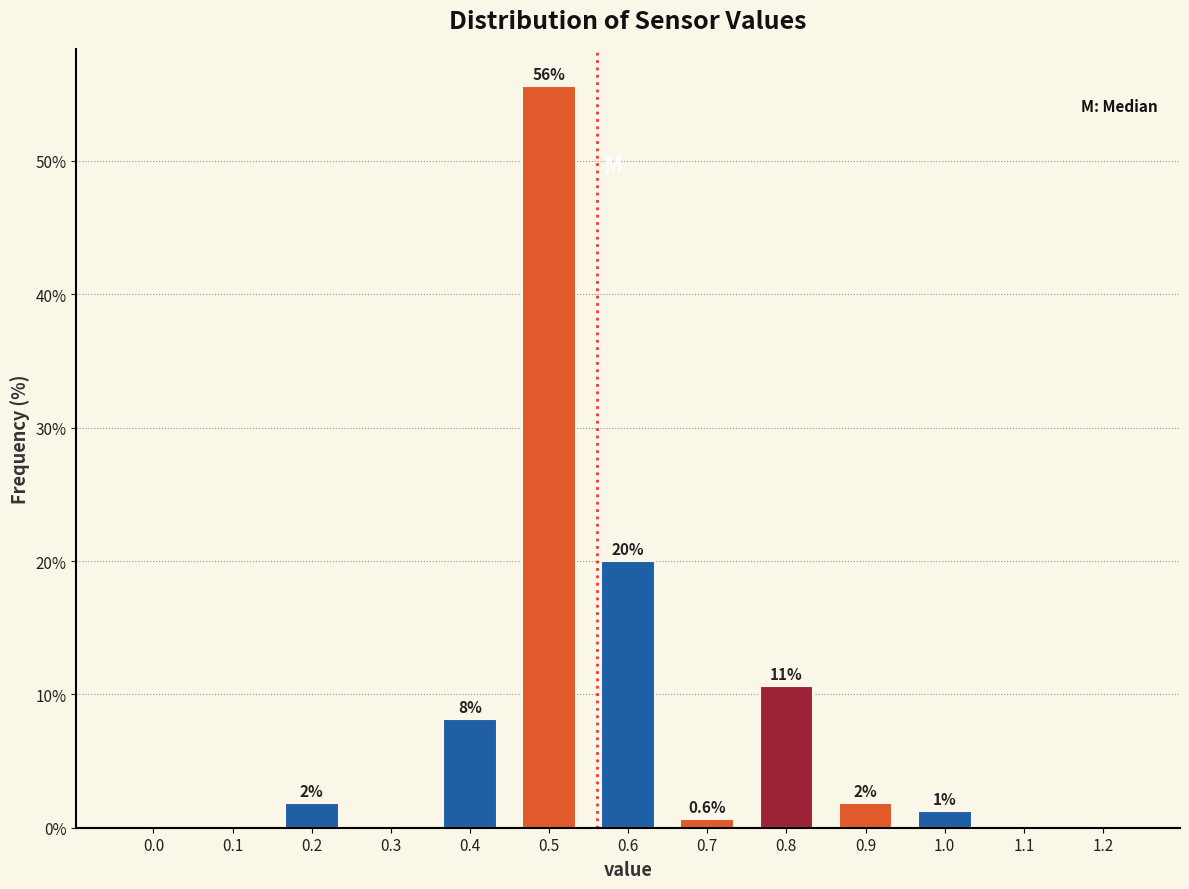

Are the bars horizontal?

No